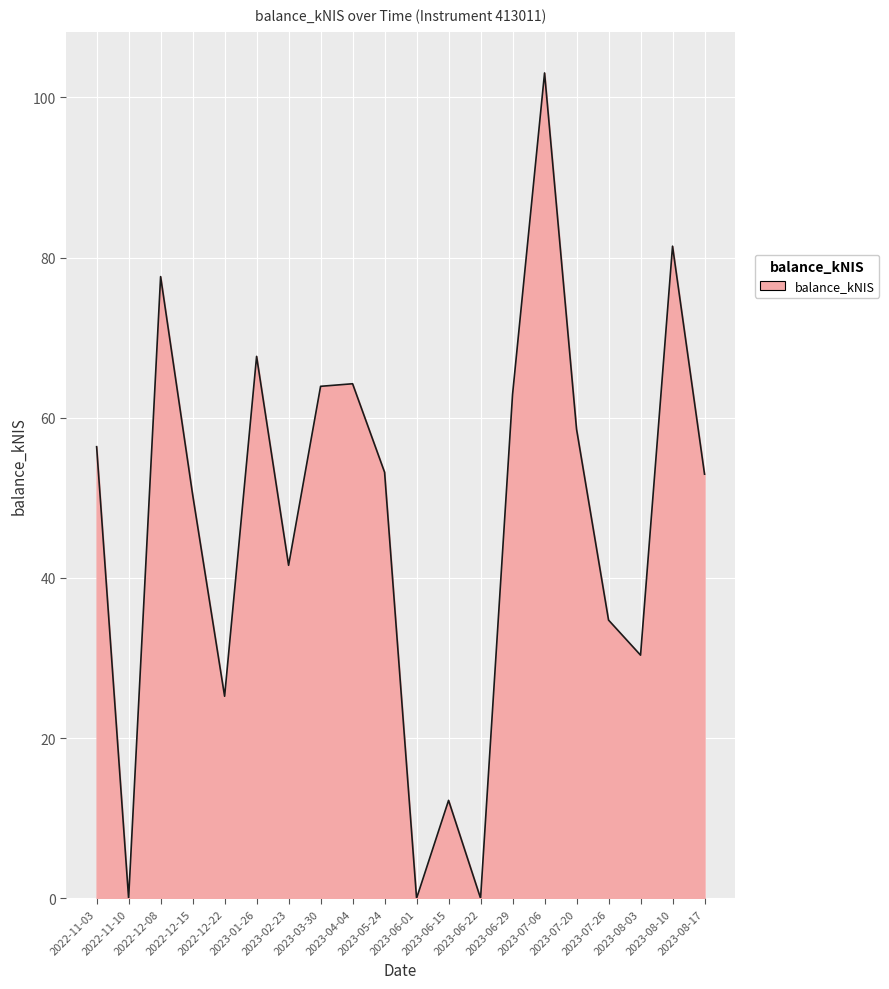

What position from the left is 2023-05-24?

10